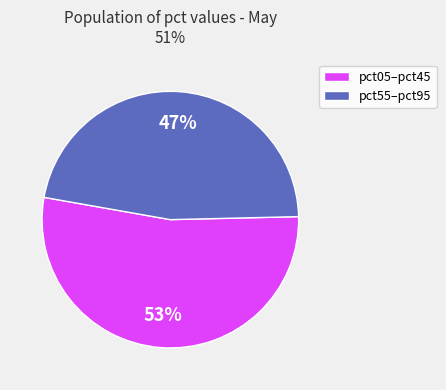

Which has a higher value, pct05–pct45 or pct55–pct95?

pct05–pct45